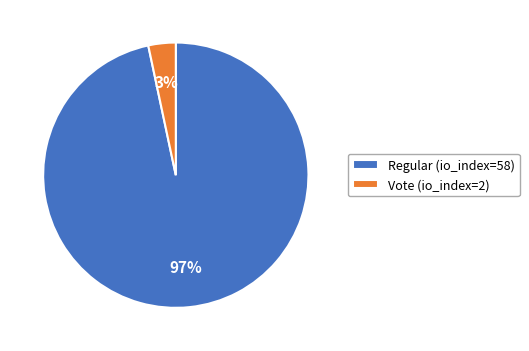

How many slices are in this pie chart?

2